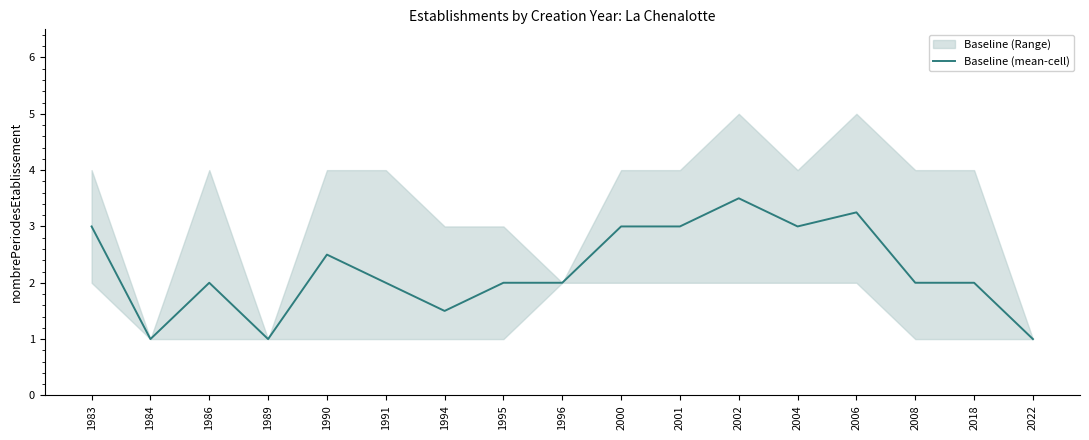

Reading right to left, what are all the values shown in this chart?

1.0	2.0	2.0	3.2	3.0	3.5	3.0	3.0	2.0	2.0	1.5	2.0	2.5	1.0	2.0	1.0	3.0